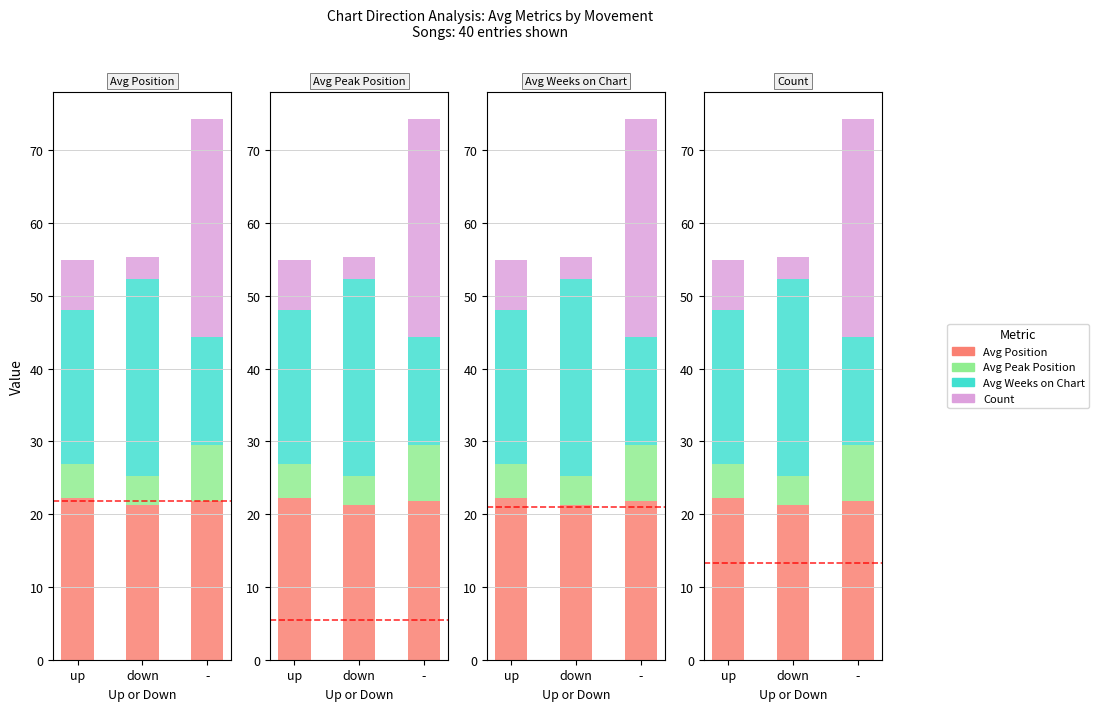

What is the total value across all series at -?

74.4